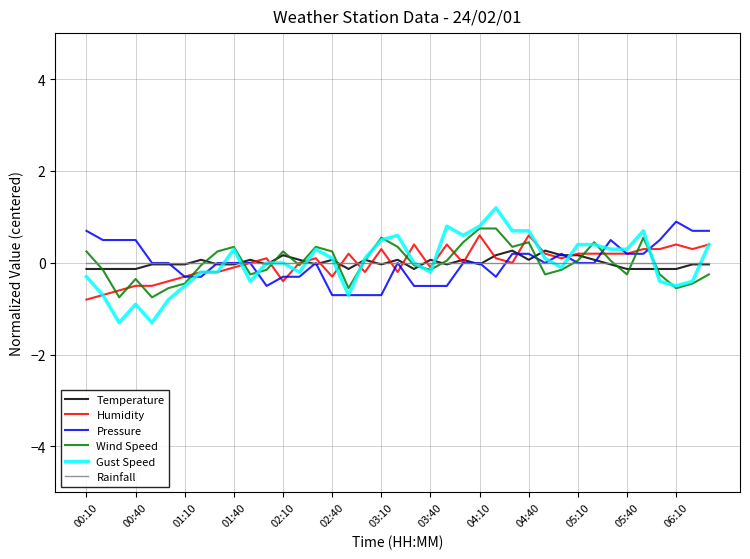

Which series has the widest spread of values?

Gust Speed